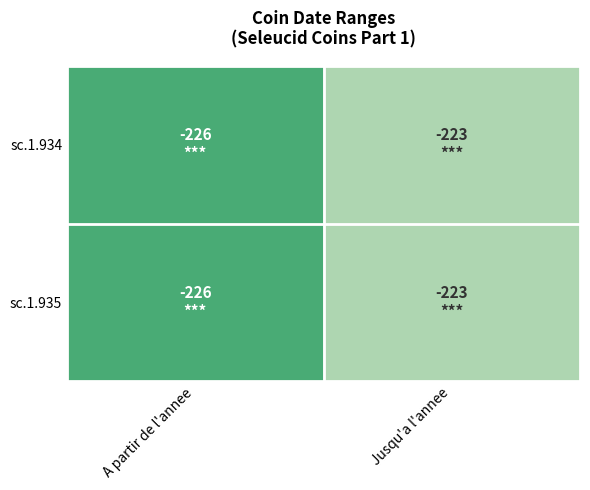

At how many categories does at least one series exceed -224?

1